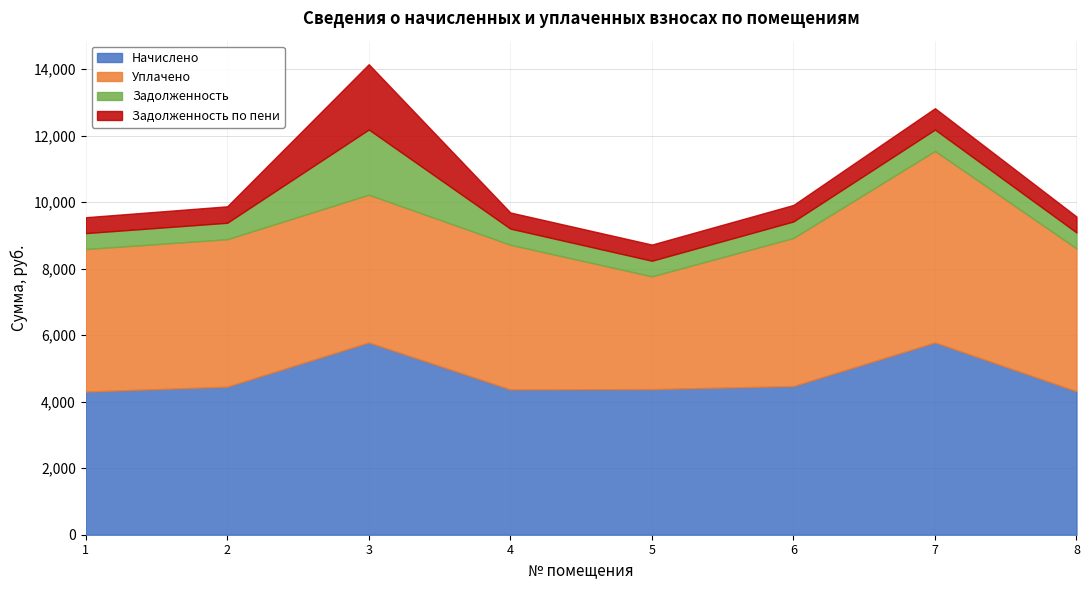

True or false: Задолженность has more than 2 points higher than both neighbors.

False